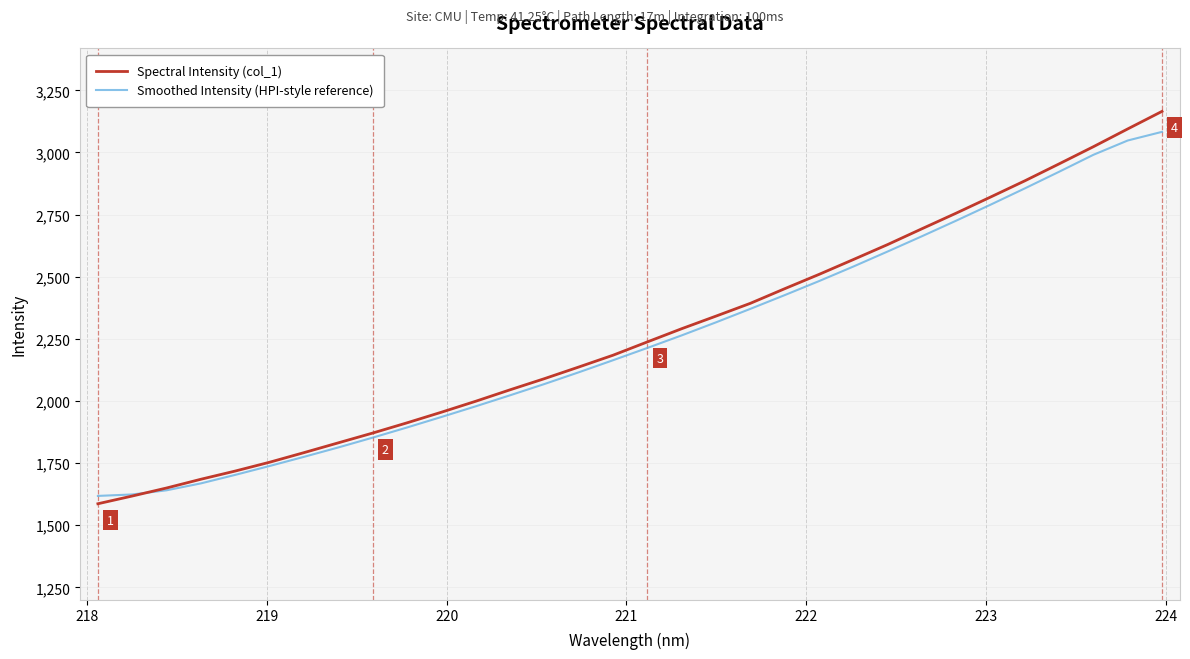

What is the difference between the maximum and minimum values in the Spectral Intensity (col_1) series?

1579.1